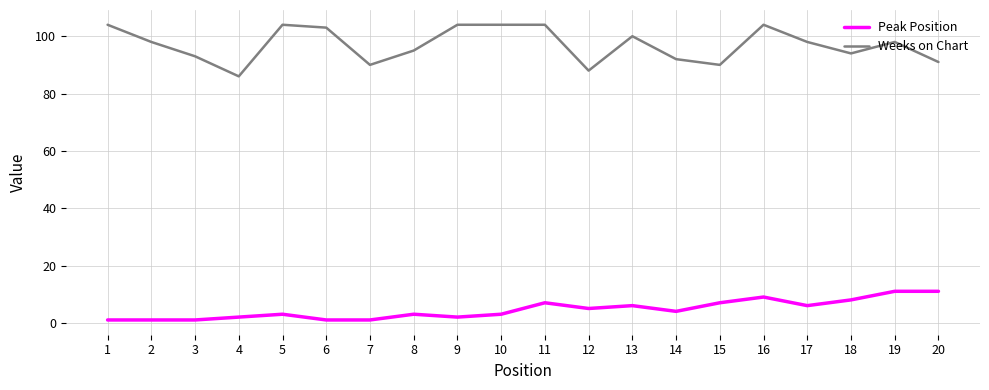

The value of Weeks on Chart at 14 is 122. True or false?

False